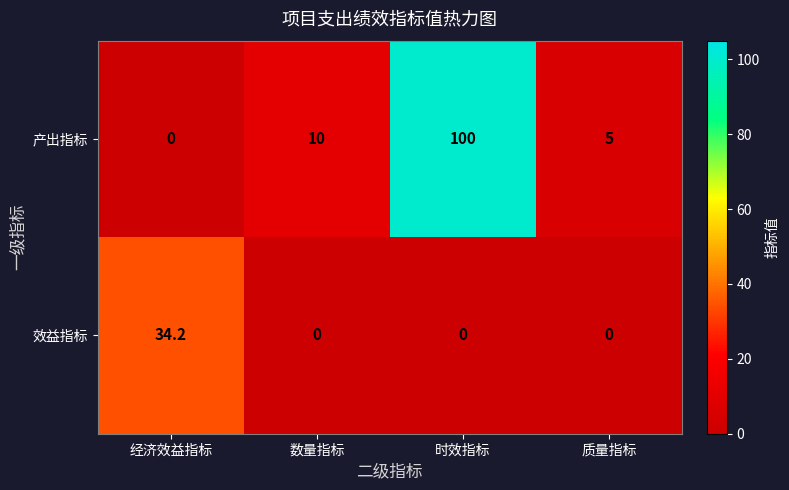

At how many categories does at least one series exceed 84?

1